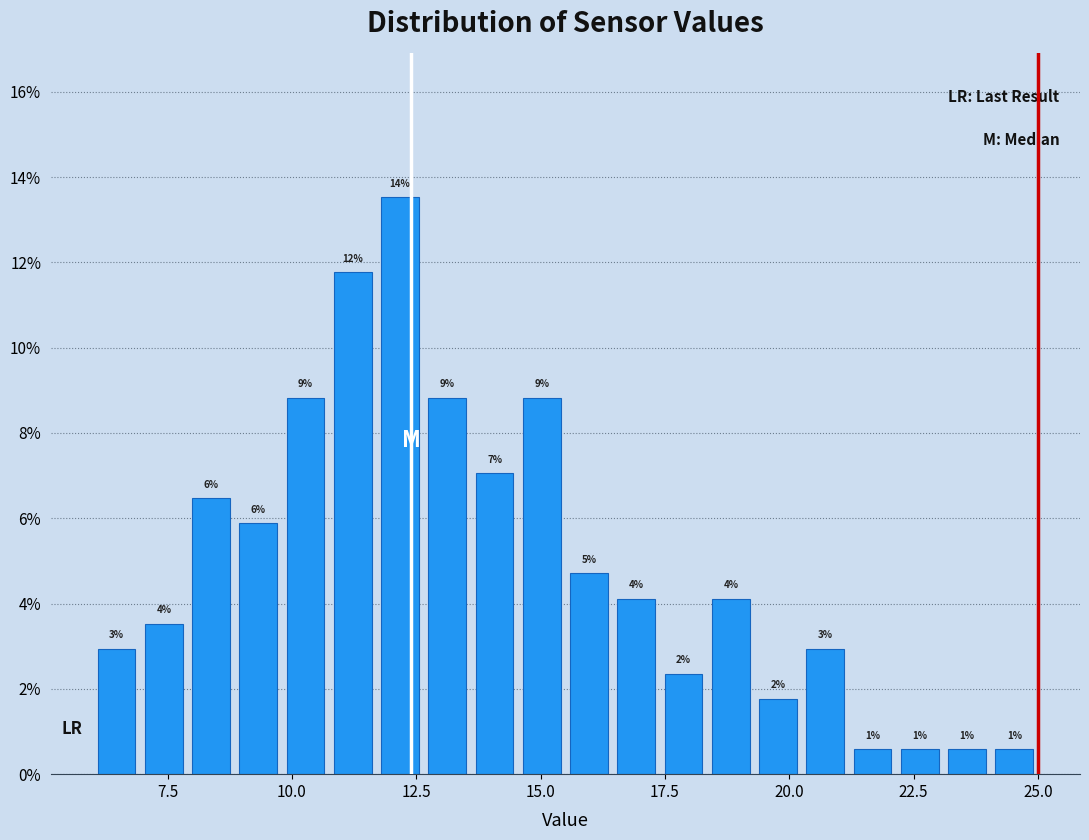

Around what value on the x-axis is the tallest bar? Give the approximate position of its centre, as read against the axis.

12.0